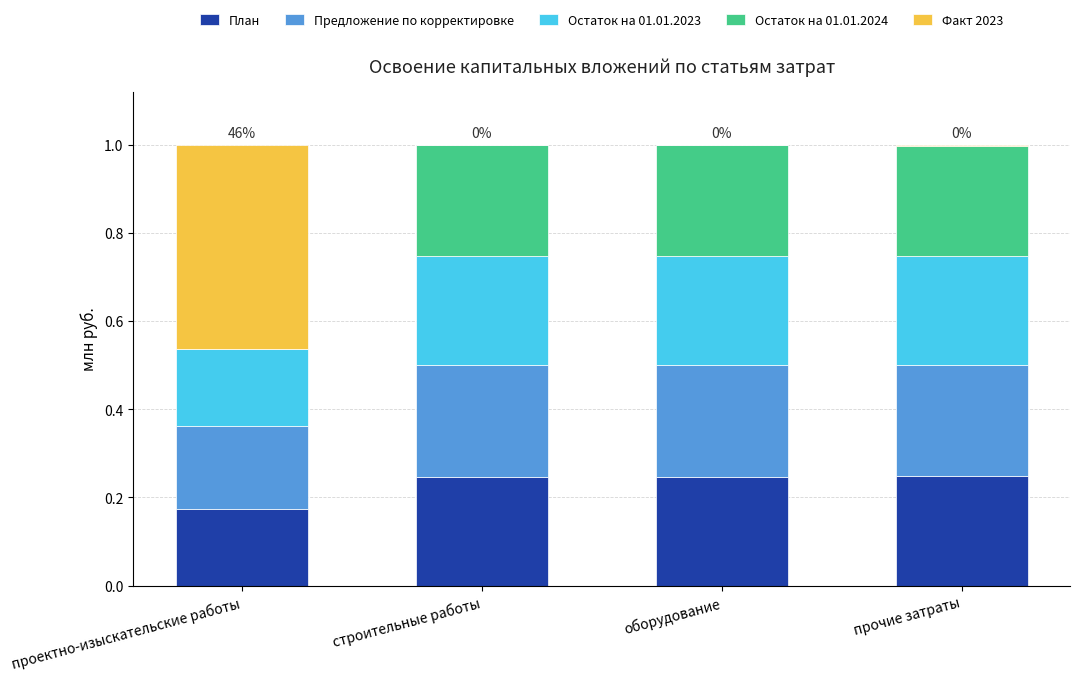

How many distinct data groups are displayed?

5